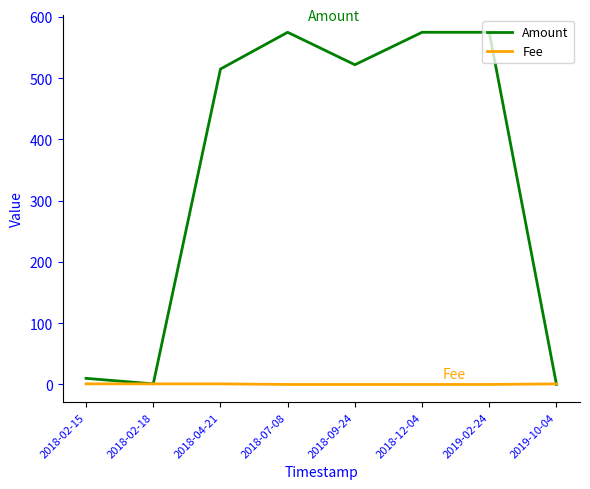

How many lines are shown in the chart?

2